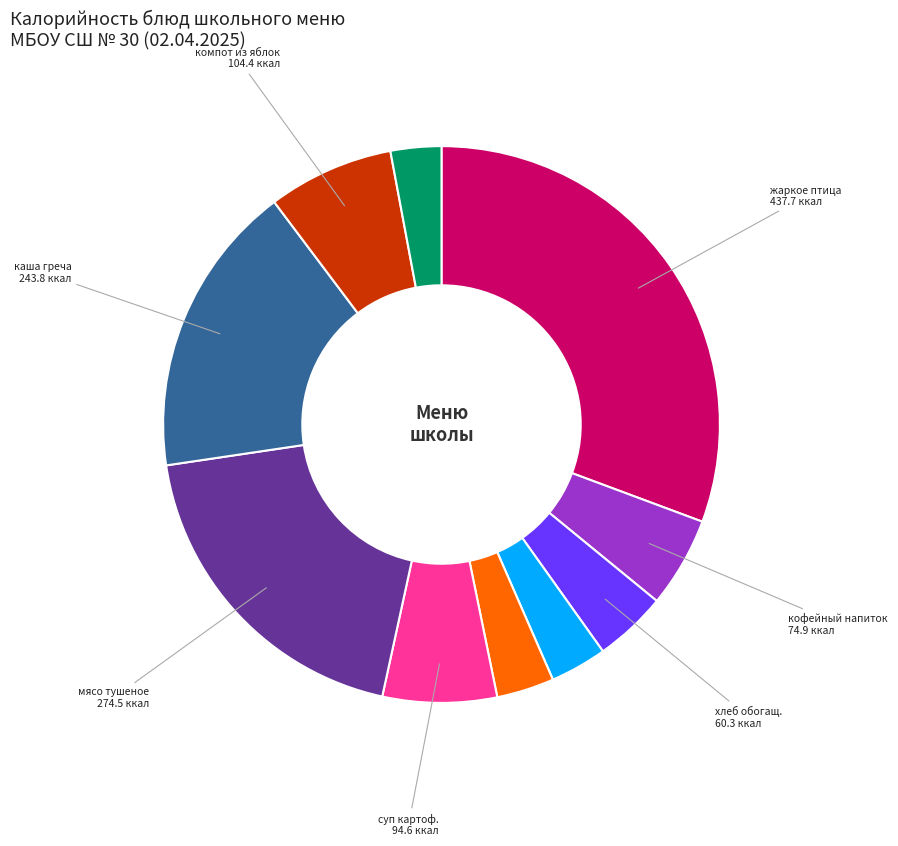

Is there a majority slice in this chart?

No